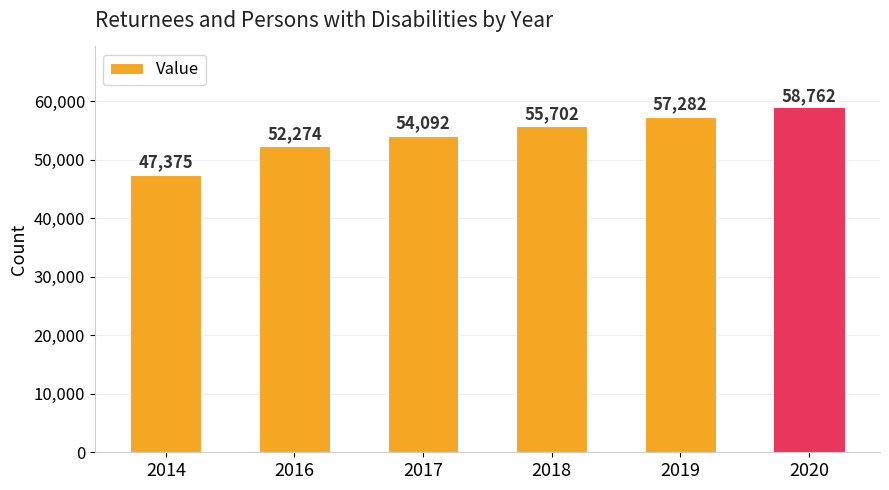

Reading left to right, extract all data points from this chart.

47375	52274	54092	55702	57282	58762